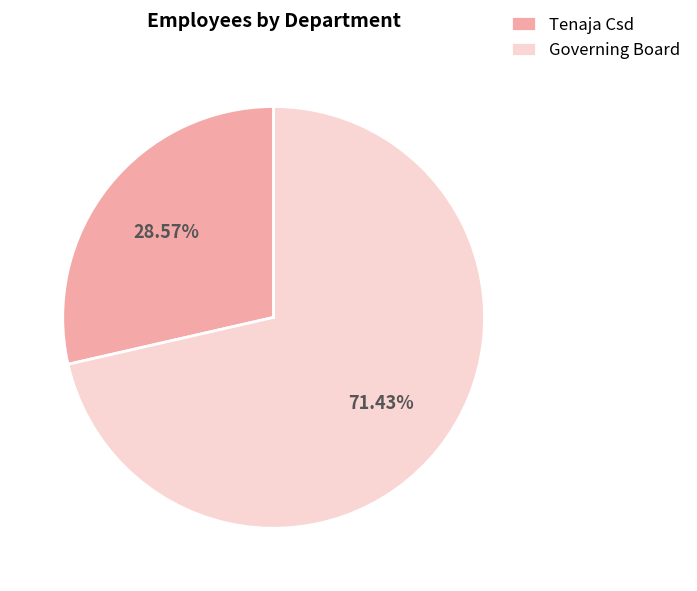

Count the number of slices in the pie.

2